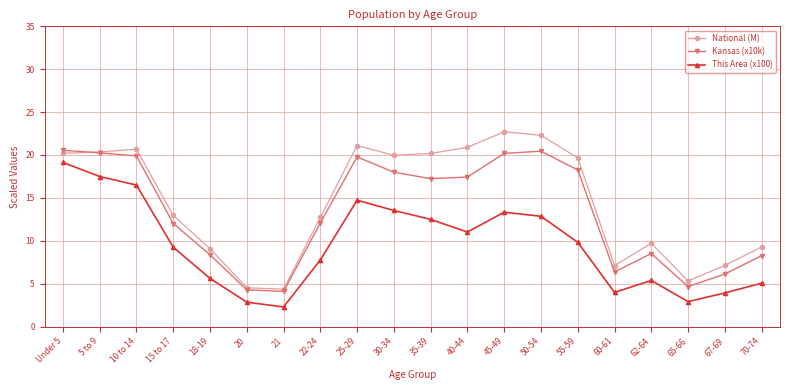

What is the highest value of the This Area (x100) series?

19.1